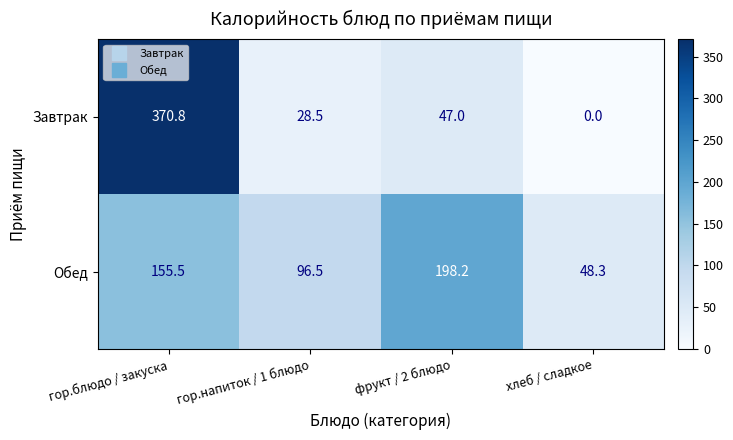

What is the sum of the Обед values at гор.блюдо / закуска and хлеб / сладкое?

203.8